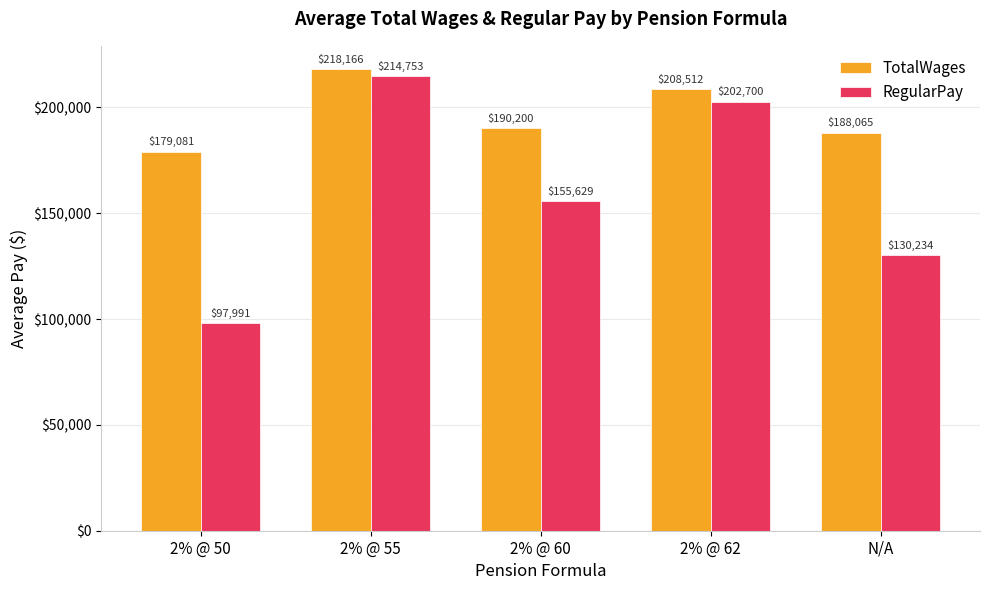

Which series has the largest range (max minus min)?

RegularPay